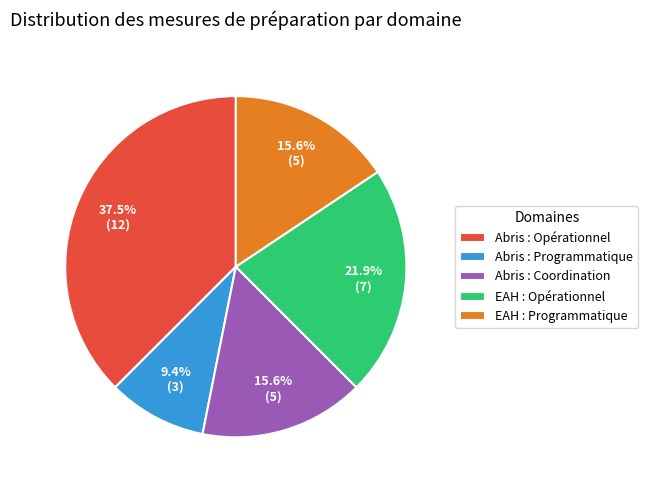

To the nearest percent, what portion does Abris : Coordination represent?

16%